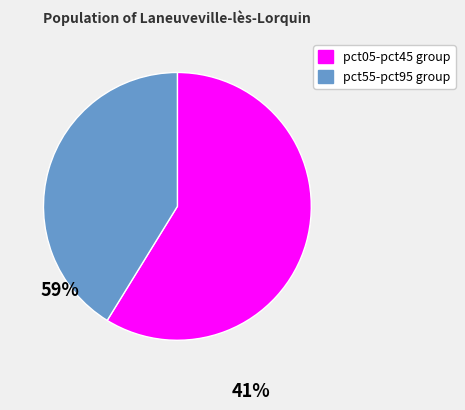

Does any single category account for the majority?

Yes